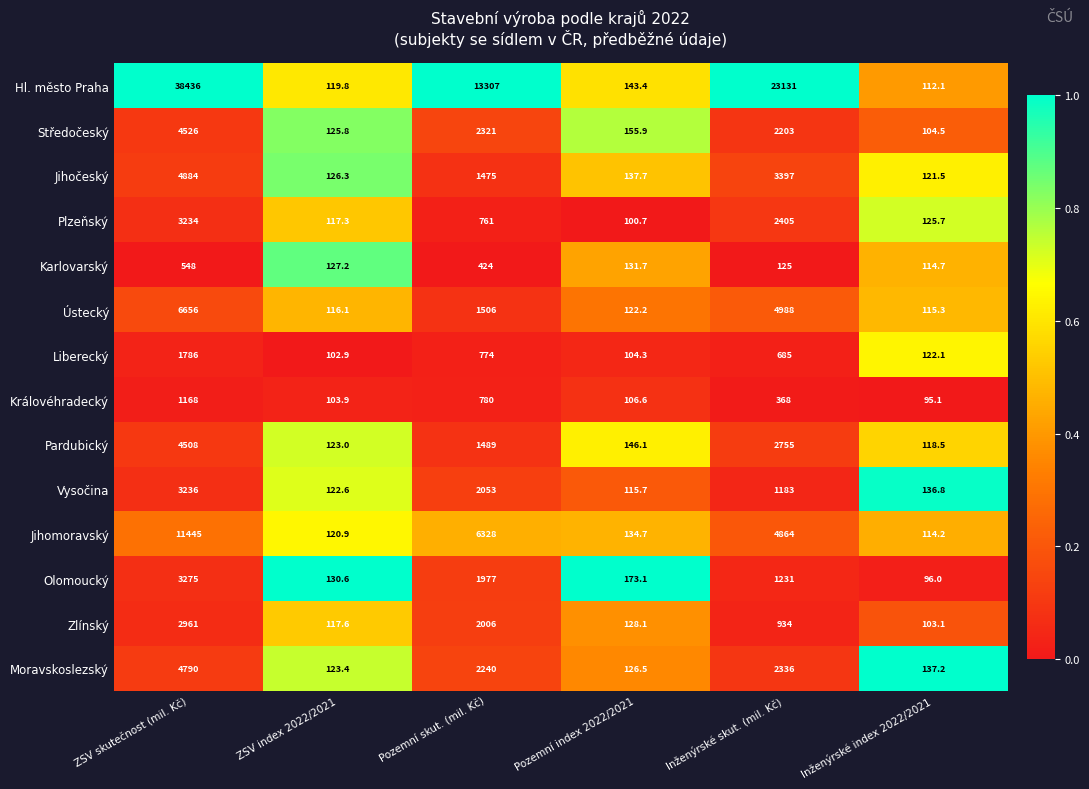

What is the approximate value of Jihomoravský at Inženýrské skut. (mil. Kč)?

4864.0